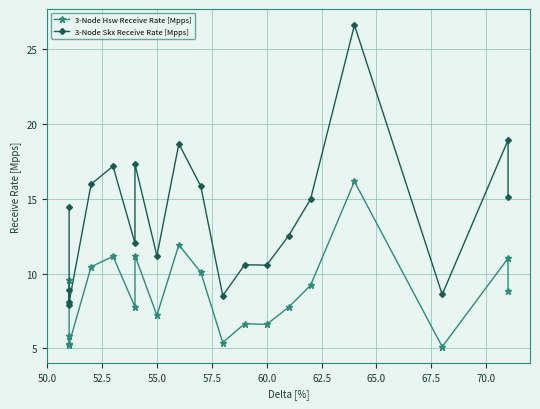

Which series has the largest total across all categories?

3-Node Skx Receive Rate [Mpps]